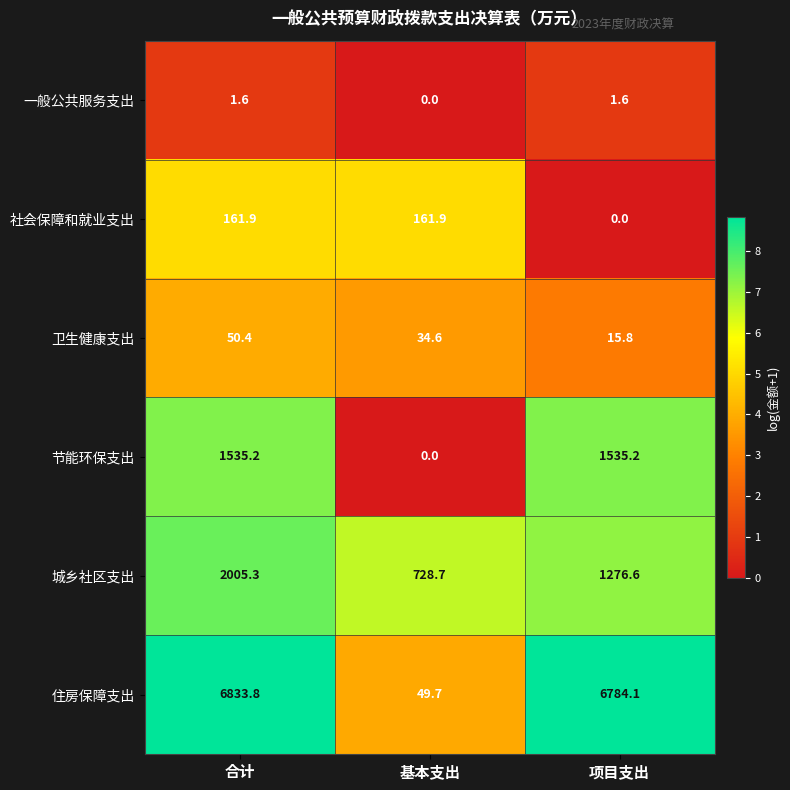

Between 基本支出 and 项目支出, which series saw the biggest shift?

住房保障支出